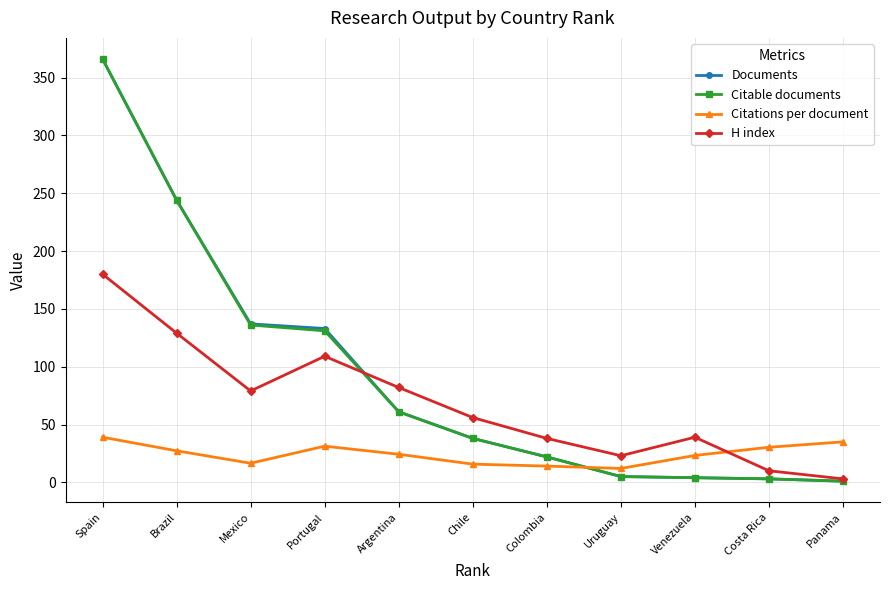

What is the greatest value displayed?

366.0